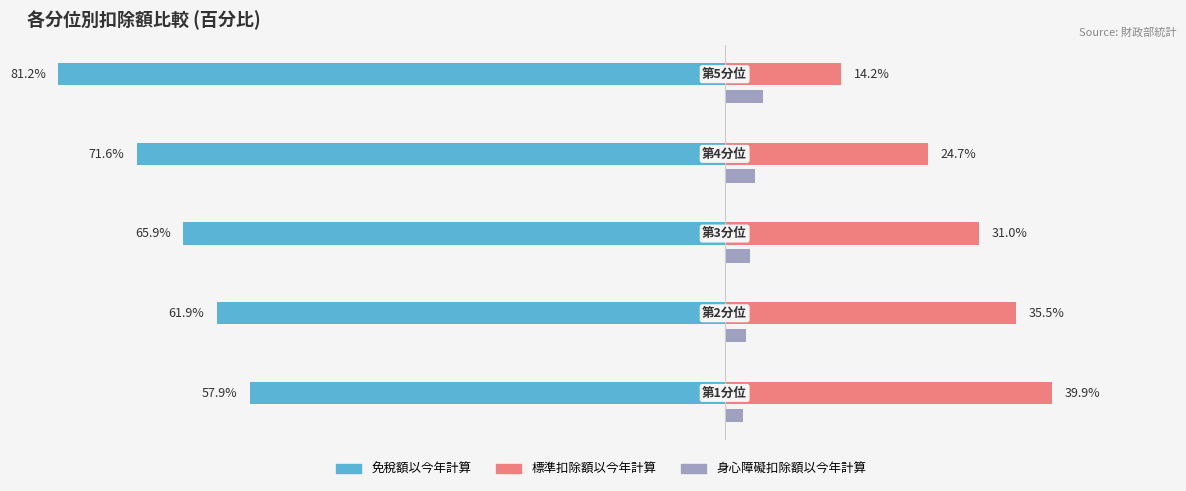

Which series has the widest spread of values?

標準扣除額以今年計算